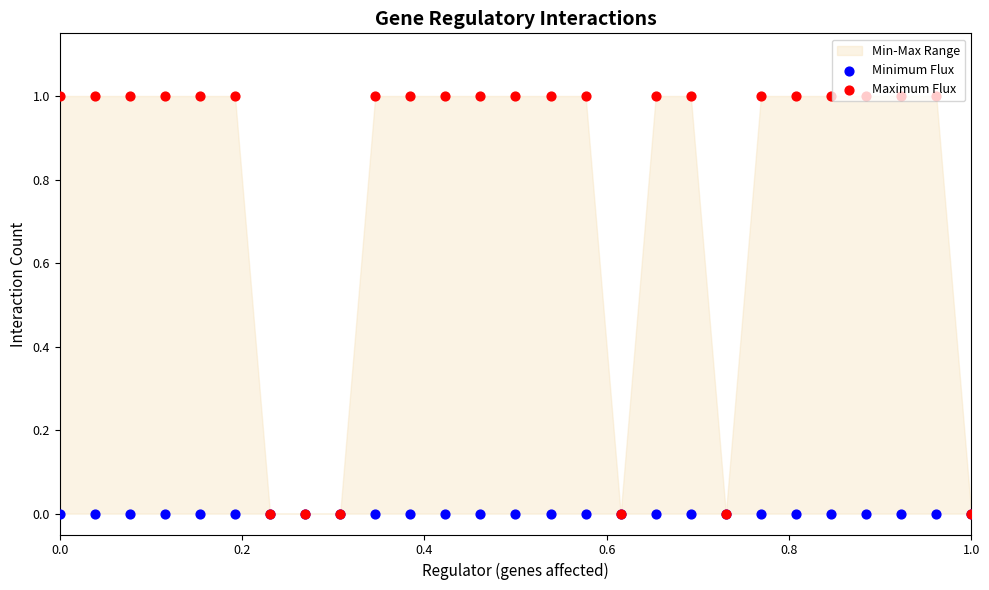

Which series contains the lowest Y value?

Minimum Flux